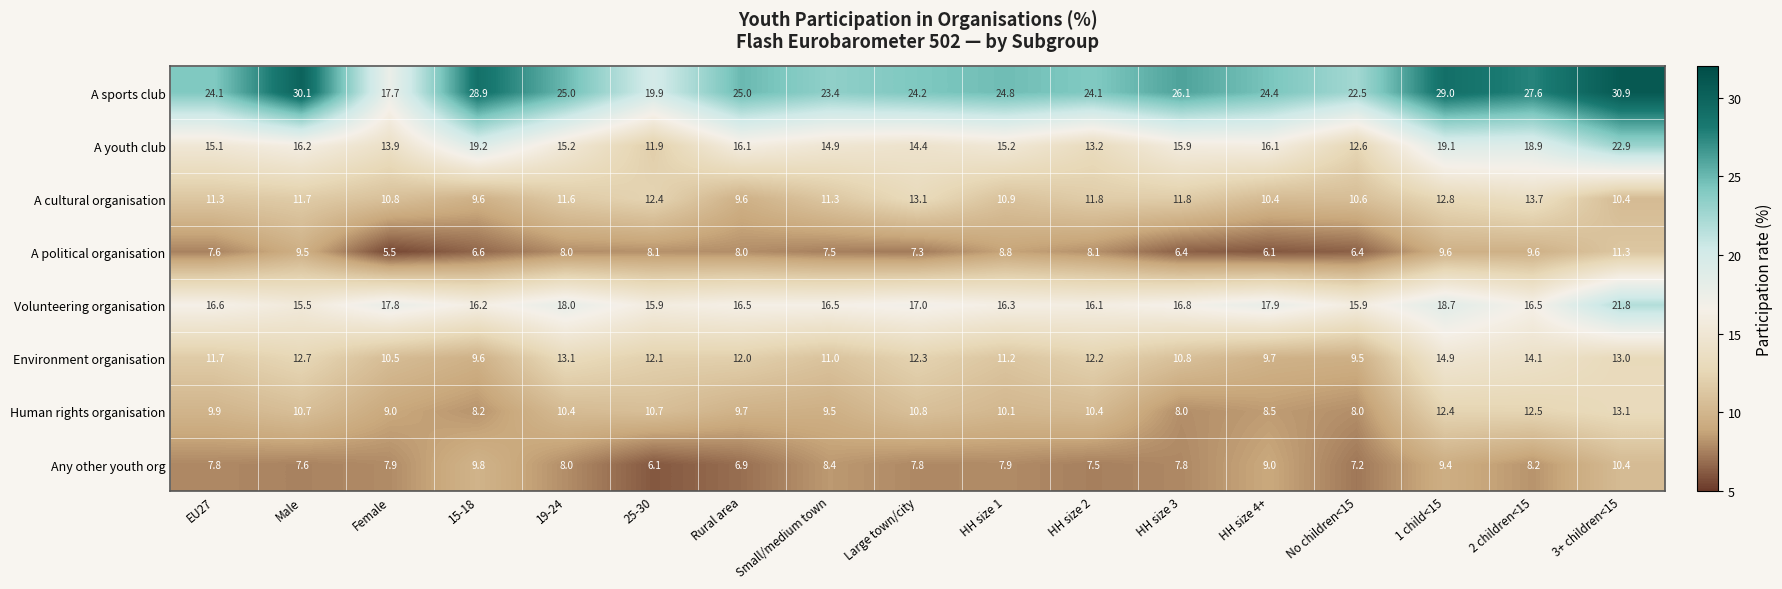

Which label corresponds to the largest value in the chart?

3+ children<15